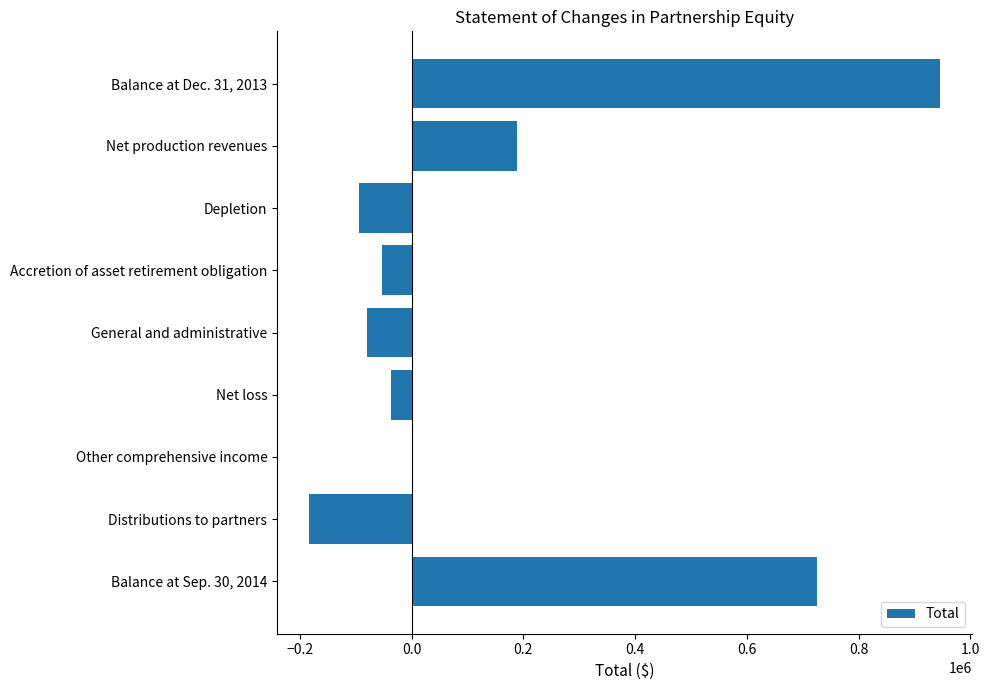

What is the change in value from General and administrative to Net loss?

+42400